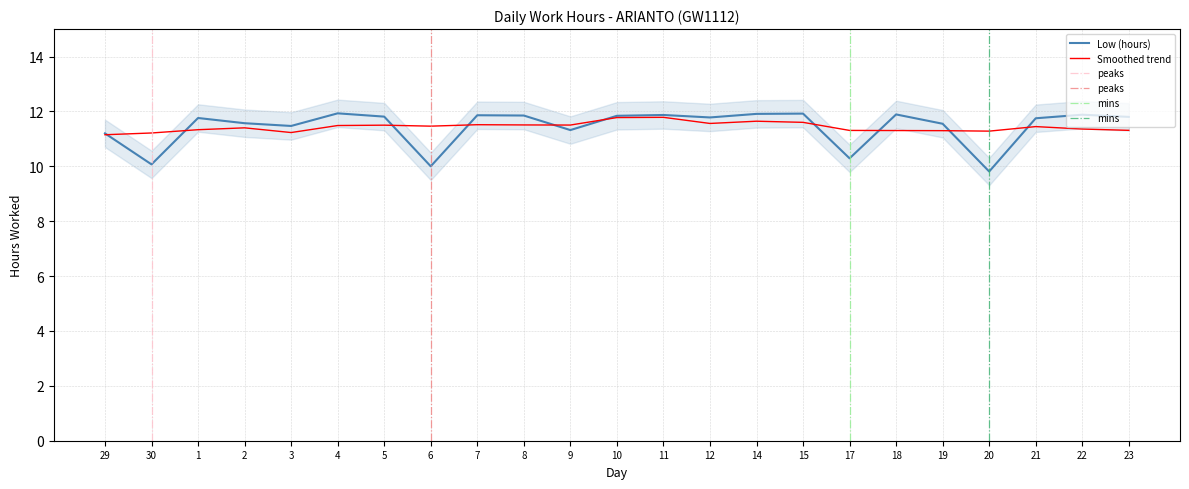

List the labels in order of value, smallest first.

20, 6, 30, 17, 29, 9, 3, 19, 2, 21, 1, 12, 23, 5, 10, 8, 7, 11, 22, 18, 14, 15, 4